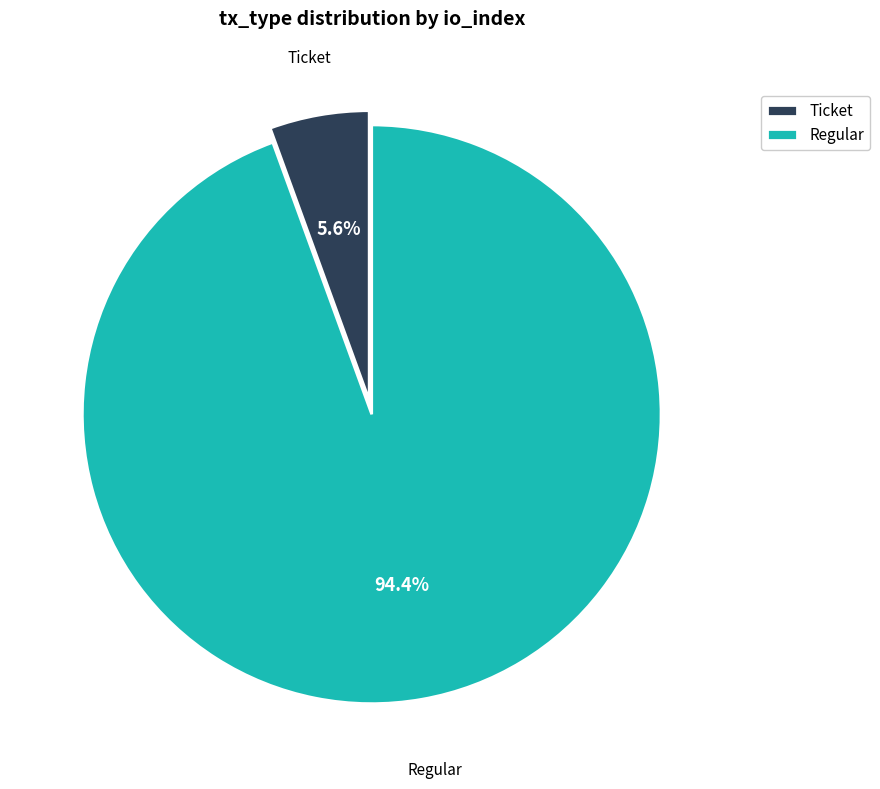

Is there any slice that represents more than half of the pie?

Yes